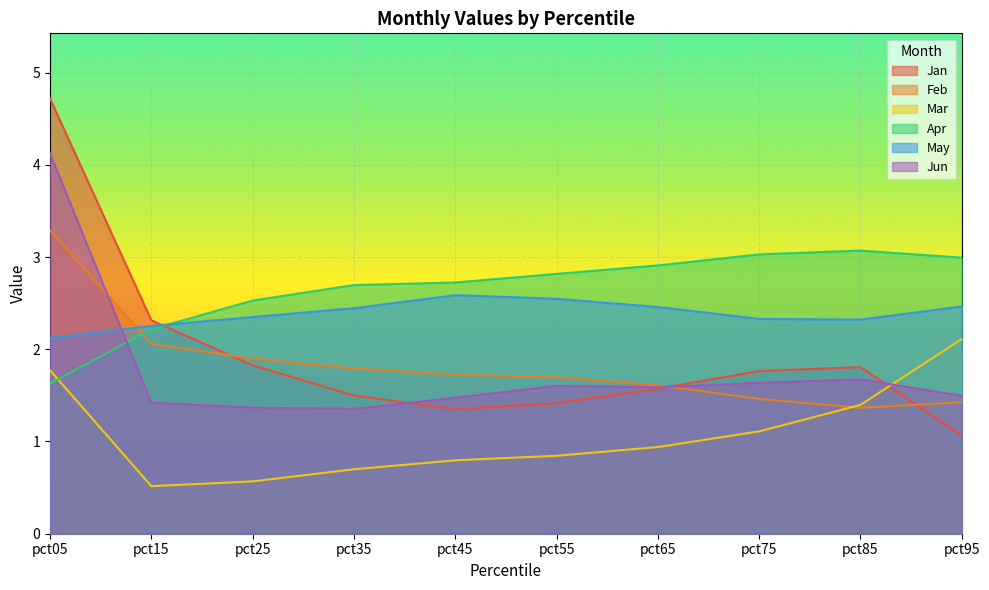

Which series has the widest spread of values?

Jan